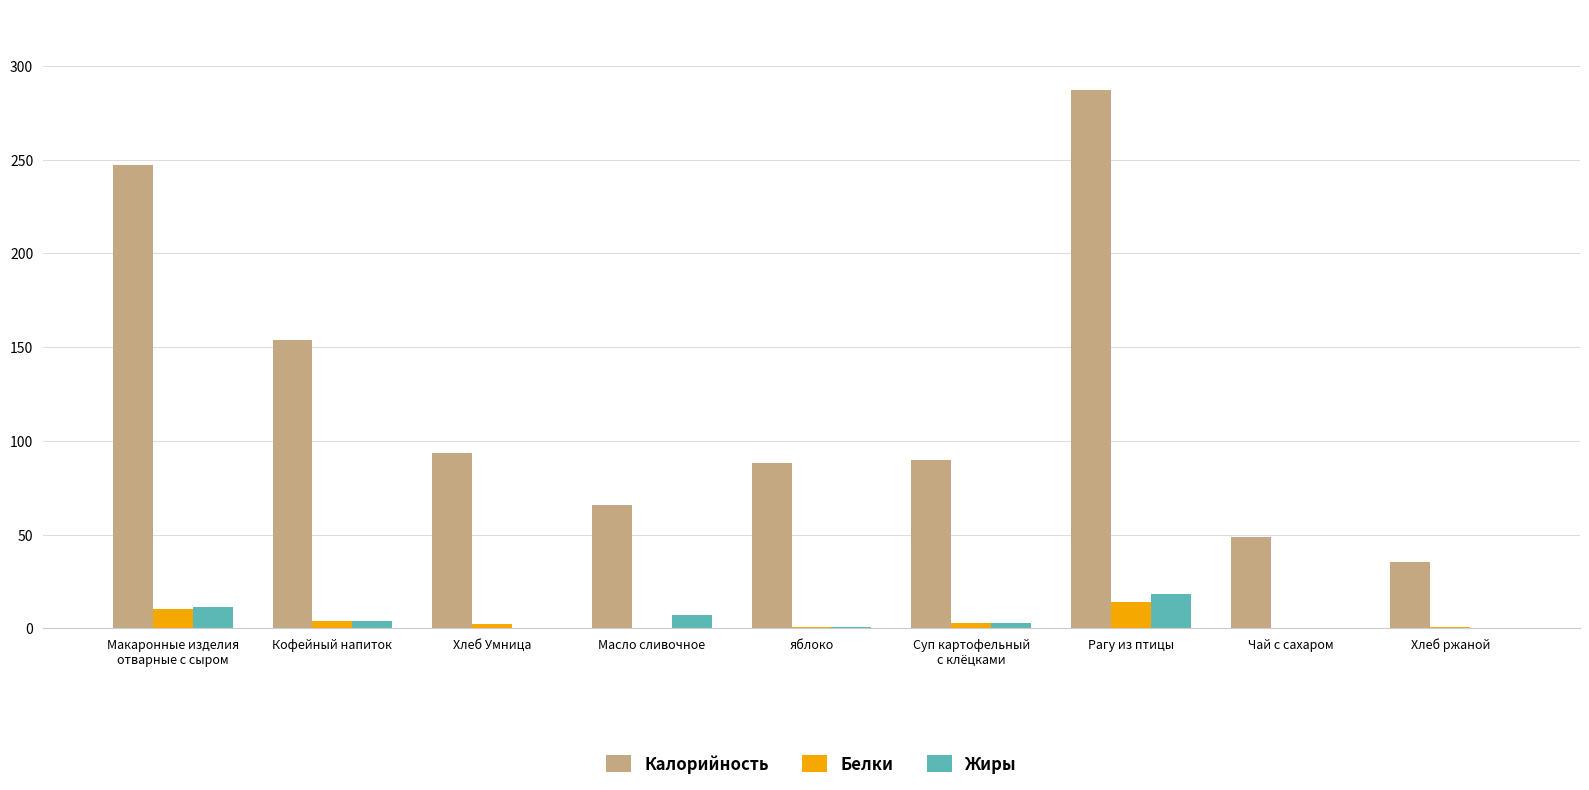

How many groups of bars are there?

9